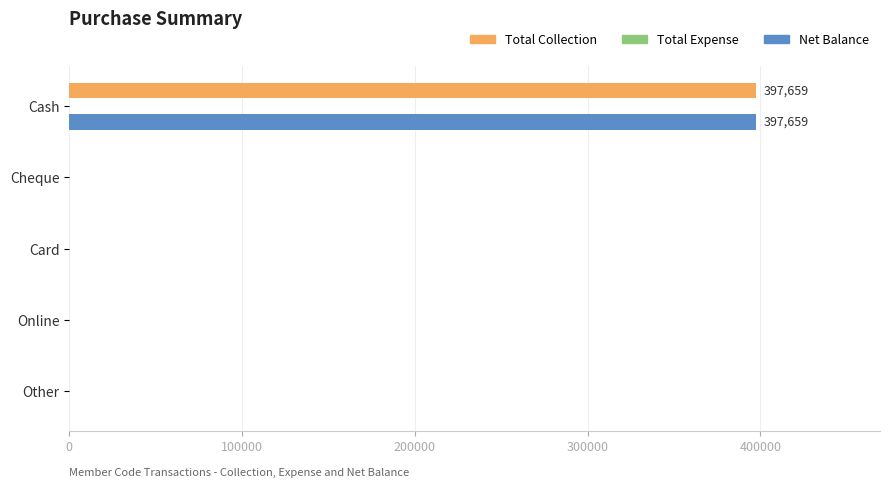

At which label does Total Collection reach its peak?

Cash